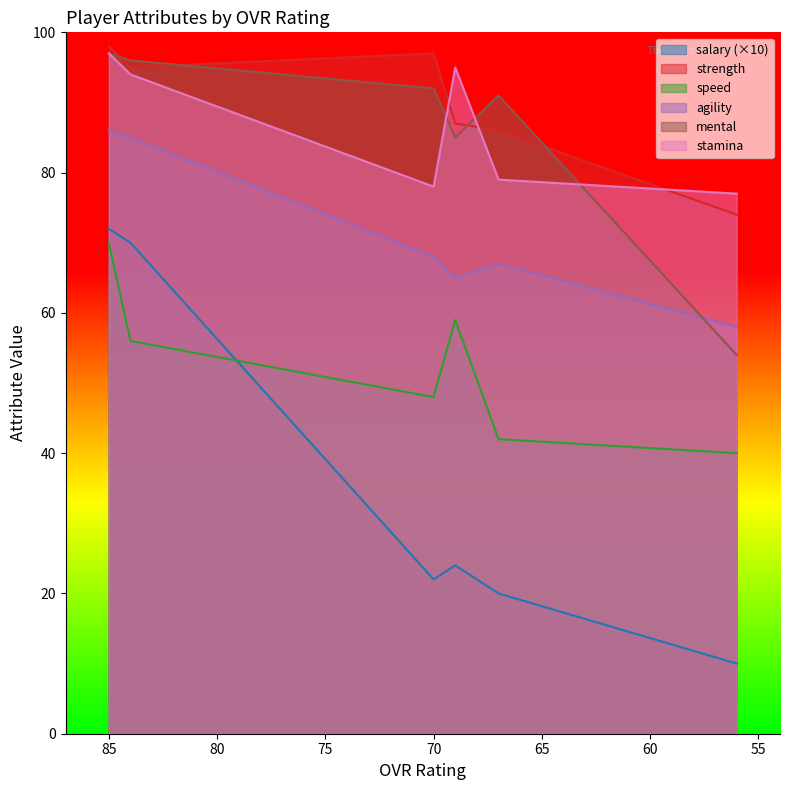

In agility, how many points are higher than both neighbors (excluding endpoints)?

1